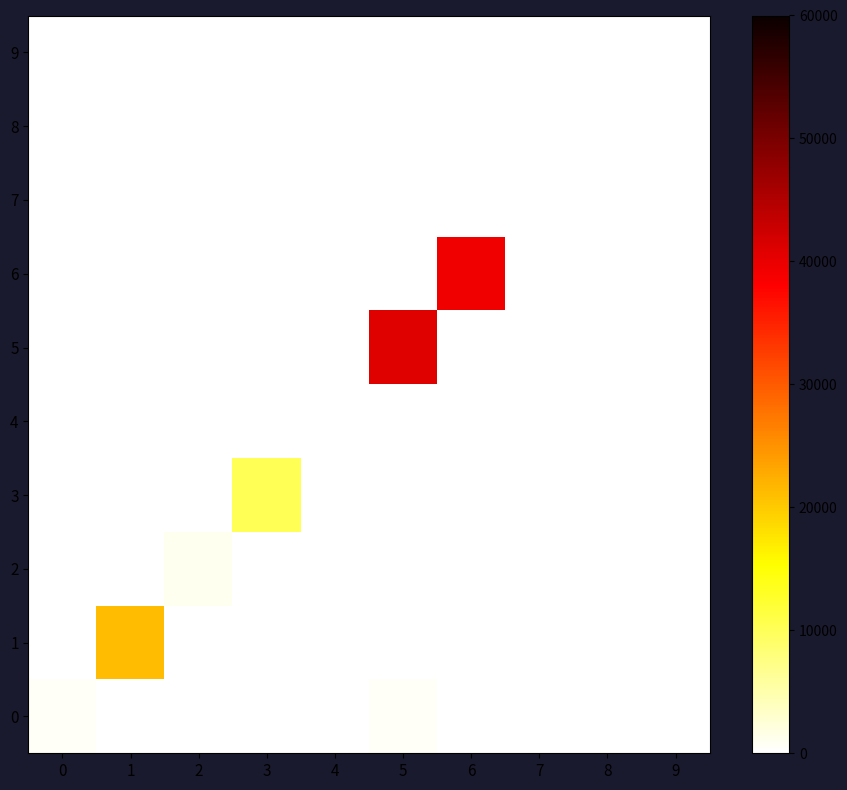

List the series in order of their peak value, lowest first.

4, 9, 7, 8, 0, 2, 3, 1, 6, 5